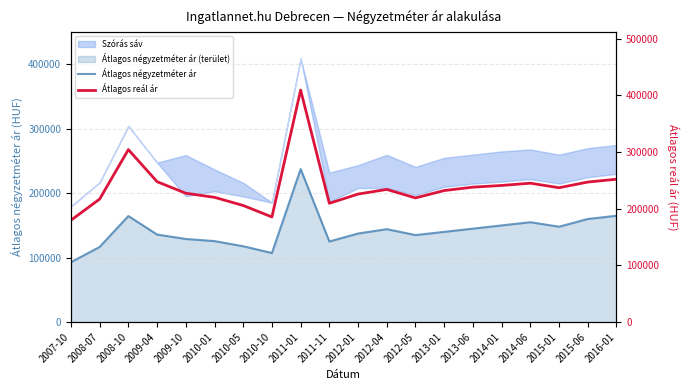

How many lines are shown in the chart?

2